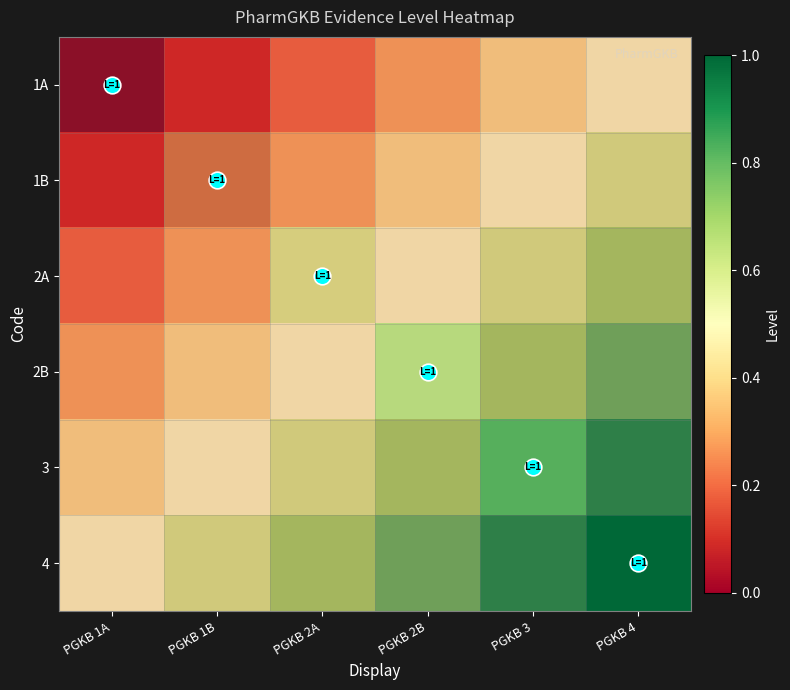

Which category has the highest value in the 3 series?

PGKB 4